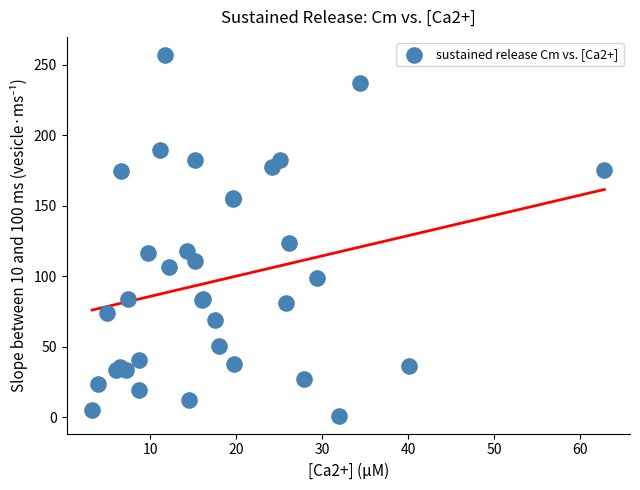

What Y value in the scatter plot is closest to 129?

123.7